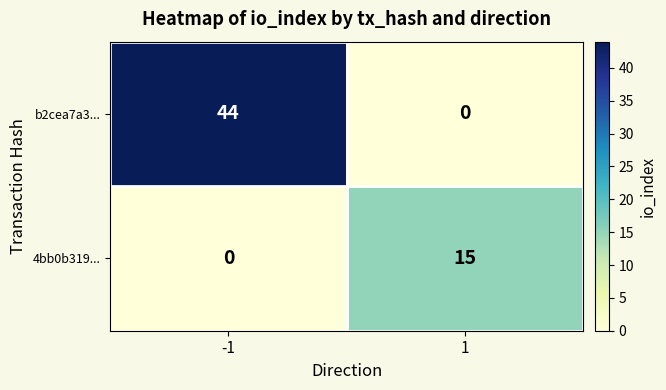

Which category has the highest value across all series?

-1